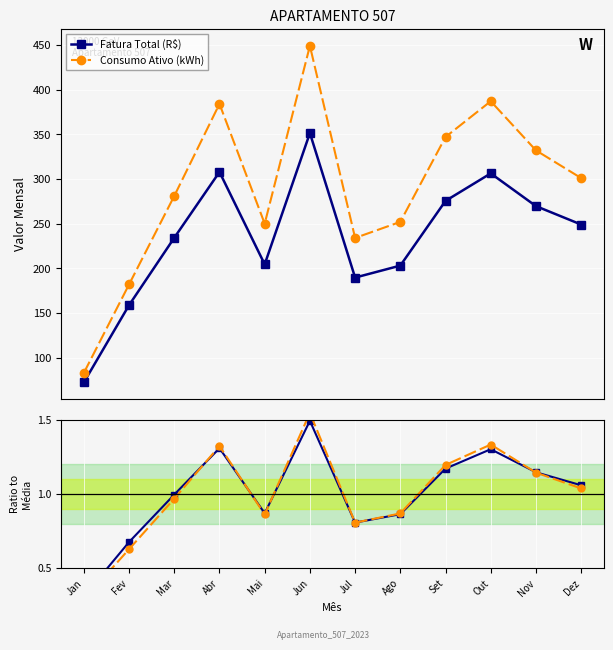

The Consumo Ativo (kWh) series shows 1.0 at Dez. True or false?

True